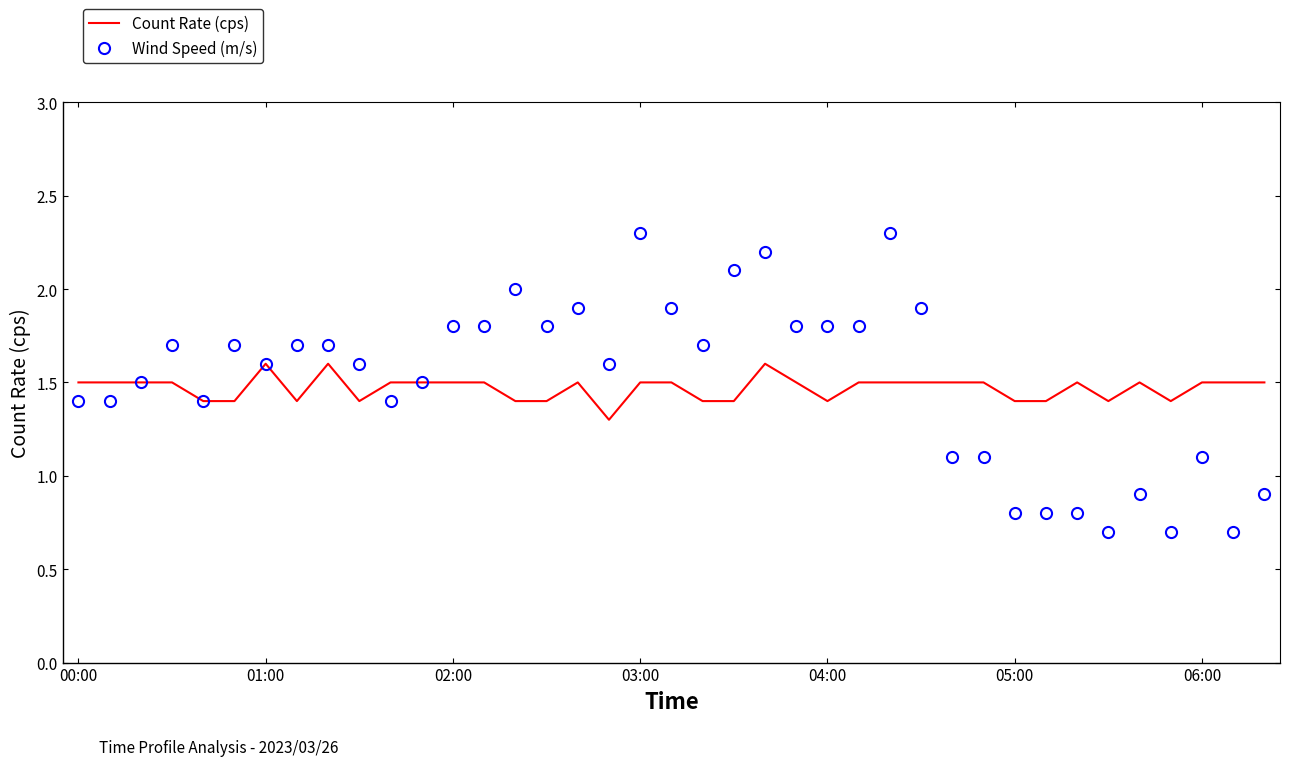

Which series has the largest range (max minus min)?

Wind Speed (m/s)